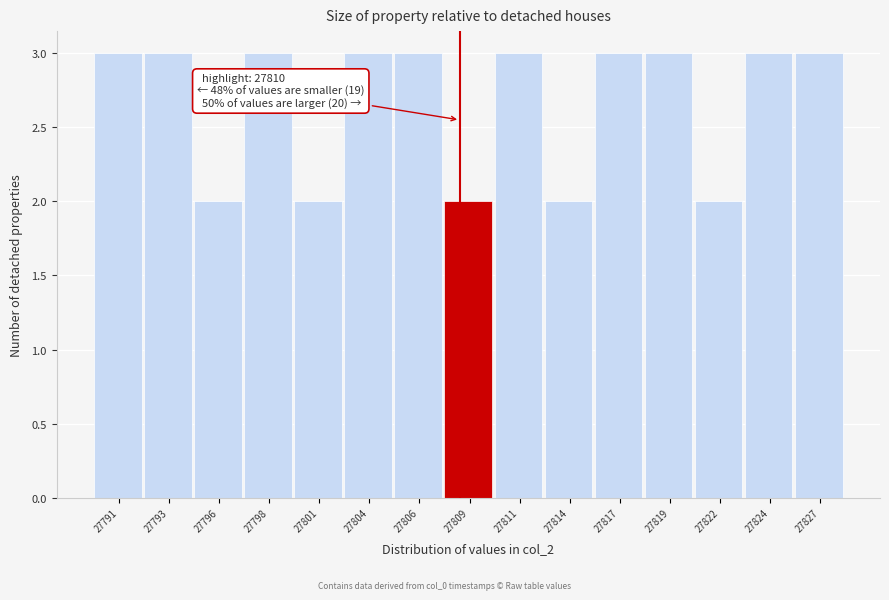

Reading left to right, extract all data points from this chart.

27791=3	27793=3	27796=2	27798=3	27801=2	27804=3	27806=3	27809=2	27811=3	27814=2	27817=3	27819=3	27822=2	27824=3	27827=3